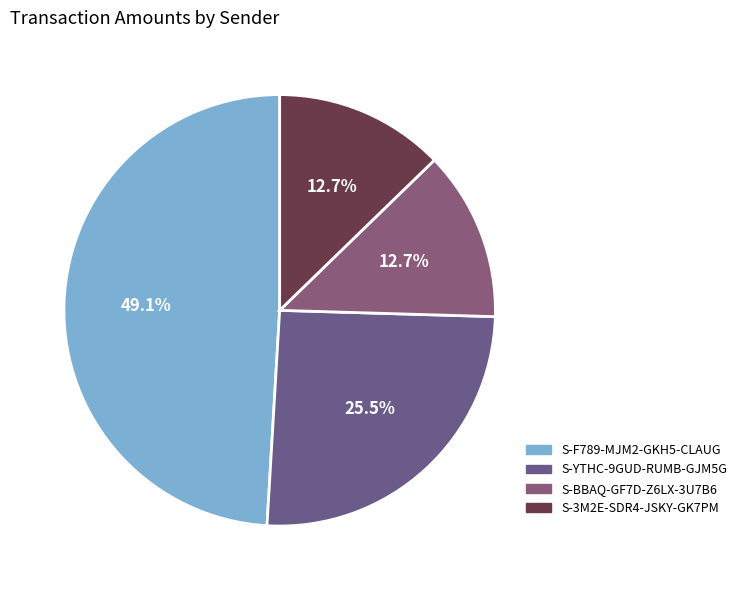

Which has a higher value, S-3M2E-SDR4-JSKY-GK7PM or S-F789-MJM2-GKH5-CLAUG?

S-F789-MJM2-GKH5-CLAUG